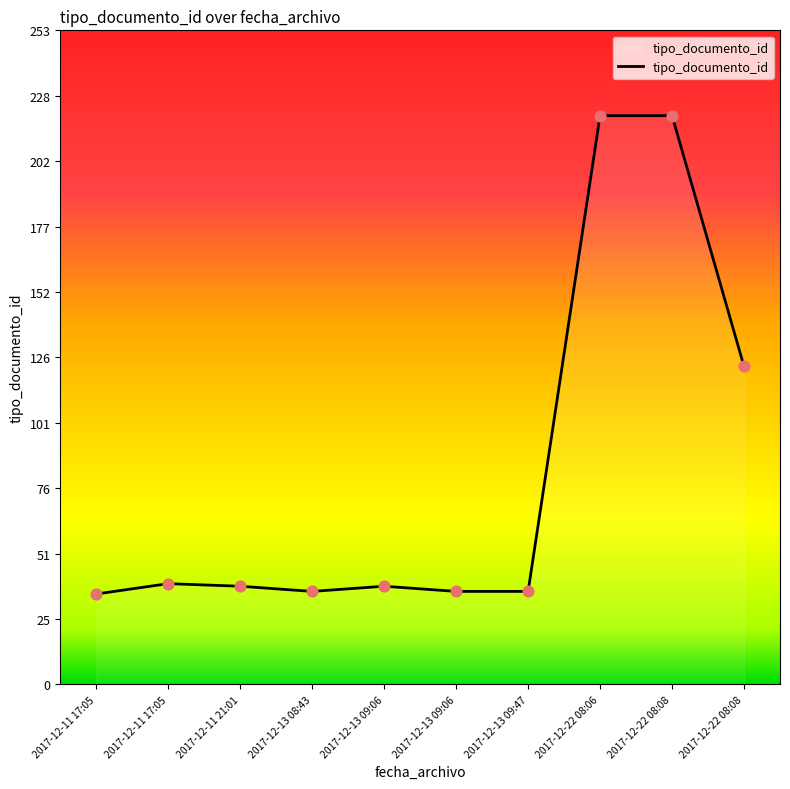

Approximately how many times larger is the value at 2017-12-13 09:47 compared to 2017-12-22 08:06?

0.2